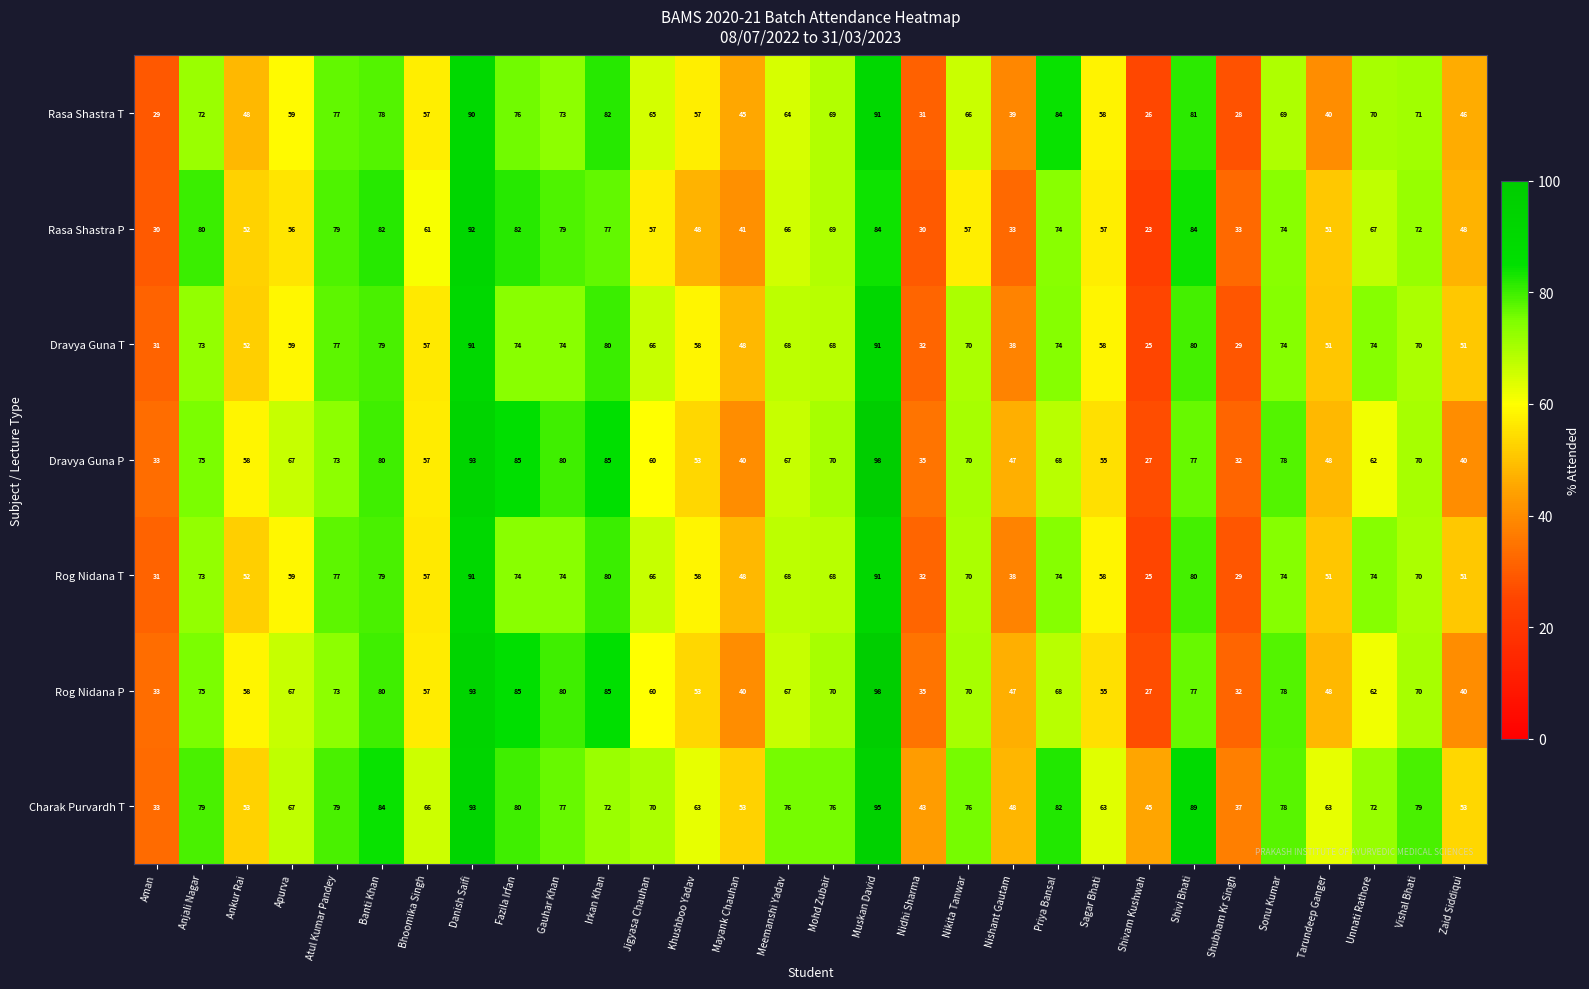

What is the difference between the Charak Purvardh T values at Khushboo Yadav and Nidhi Sharma?

20